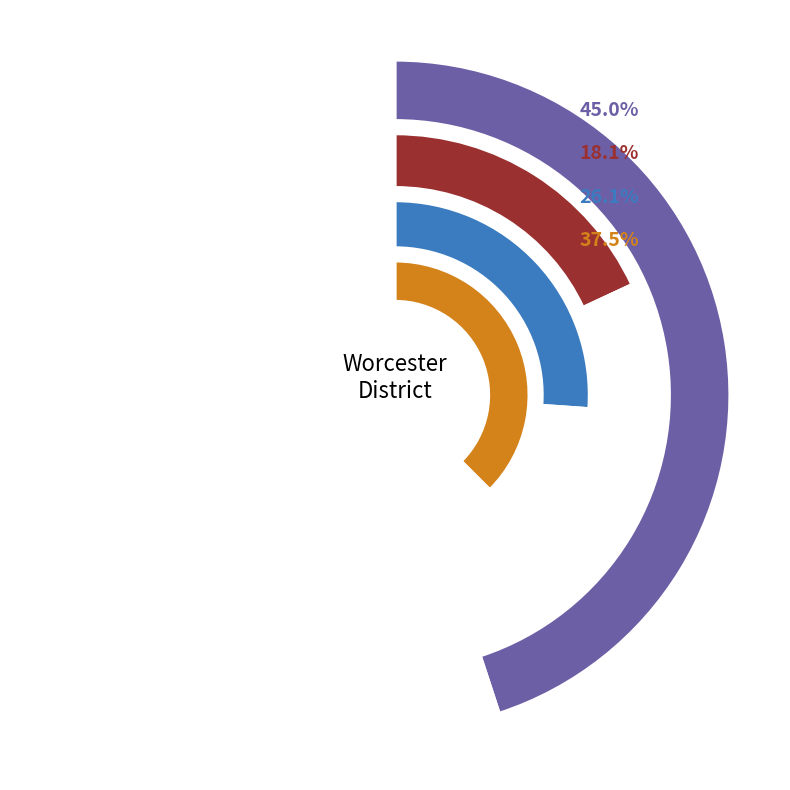

To the nearest percent, what percentage of the pie is Millbury?

10%